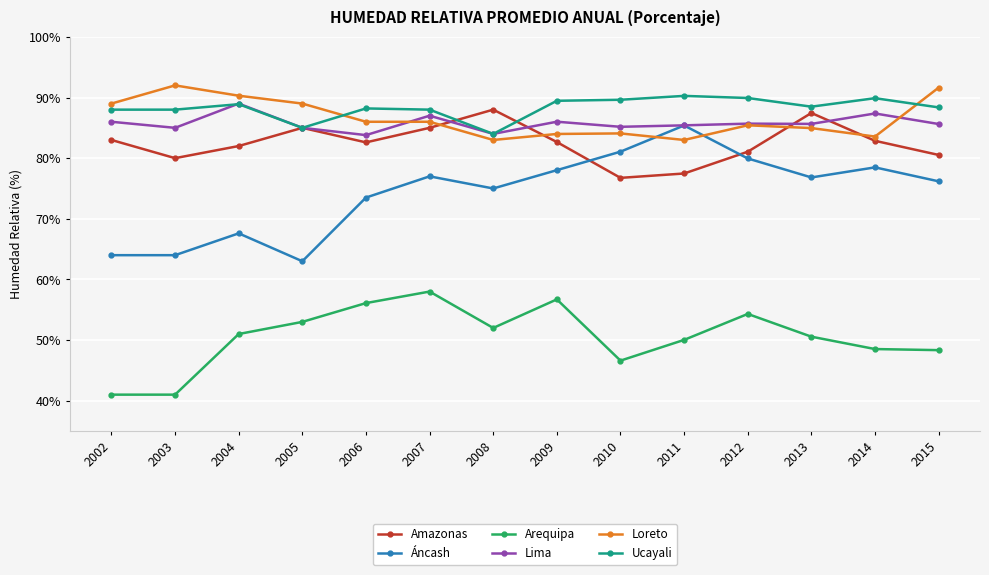

The Arequipa series shows 53.0 at 2005. True or false?

True